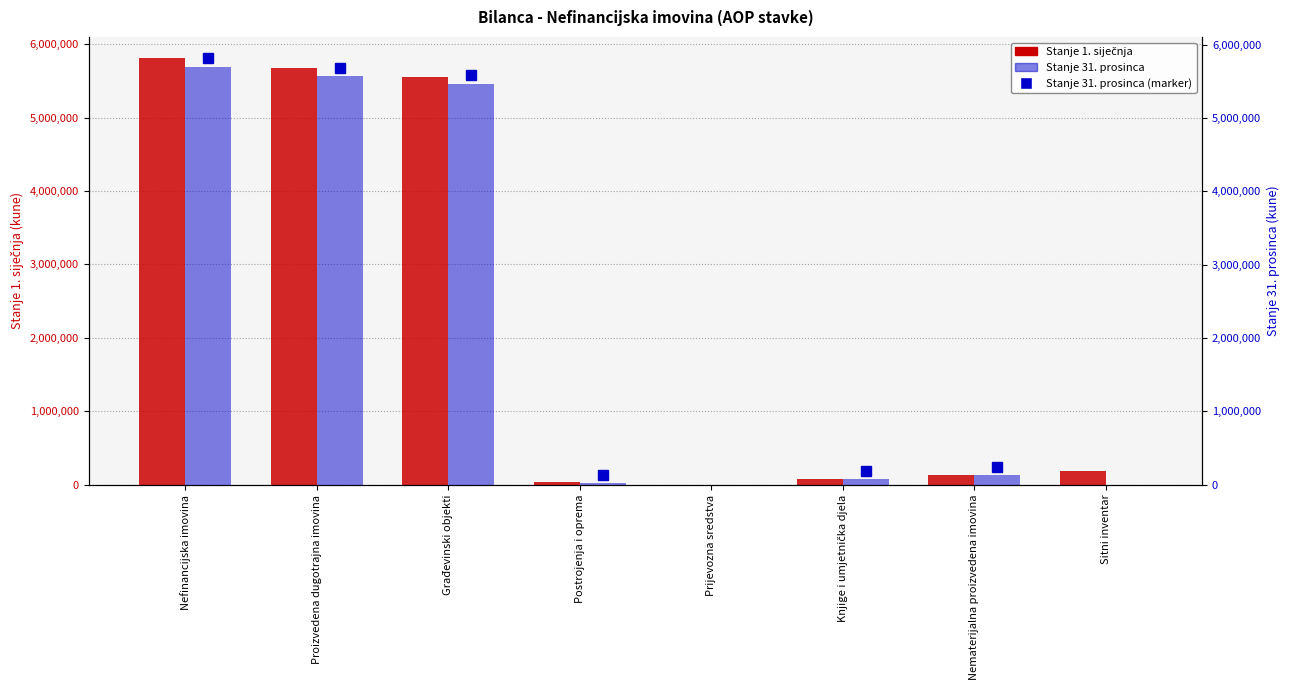

What is the total value across all series at Sitni inventar?

190637